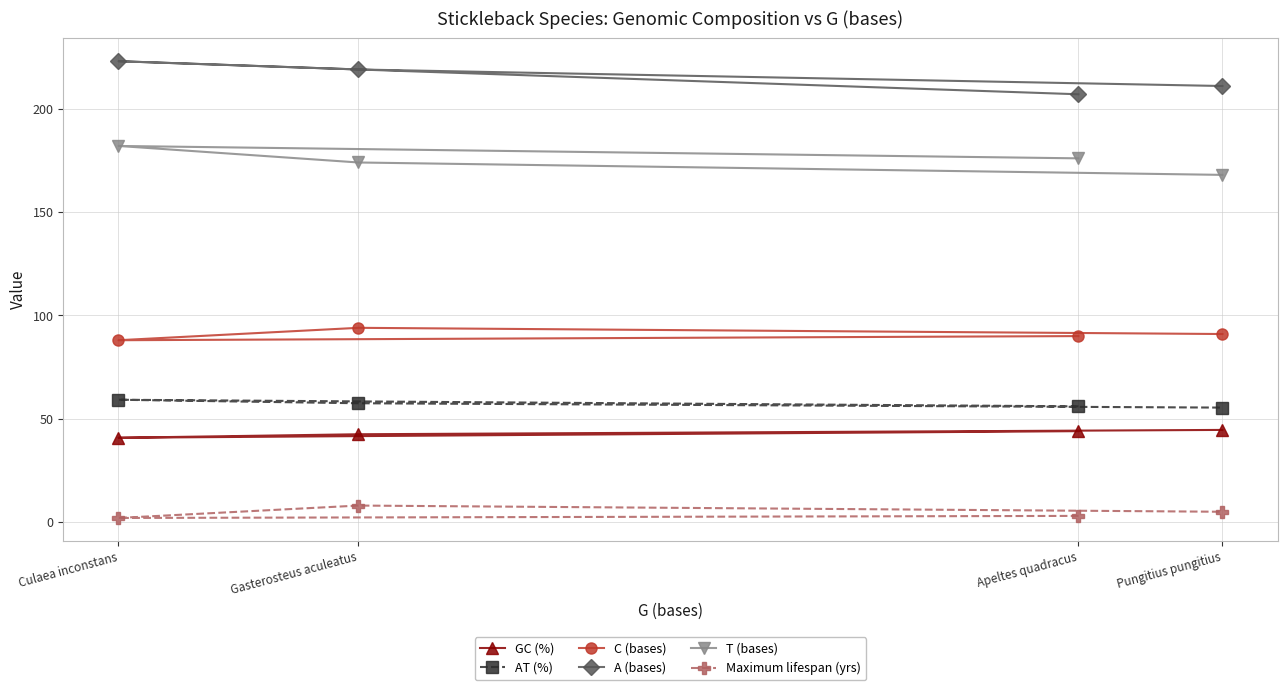

Which series has the largest total across all categories?

A (bases)